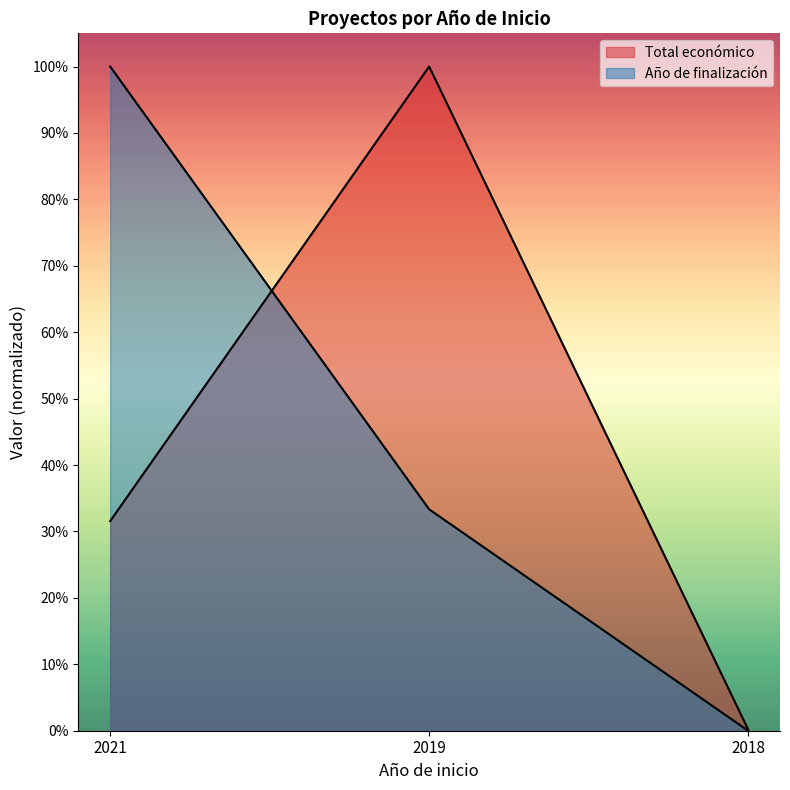

Reading left to right, extract all data points from this chart.

Total económico: 2021=0.3	2019=1.0	2018=0.0
Año de finalización: 2021=1.0	2019=0.3	2018=0.0